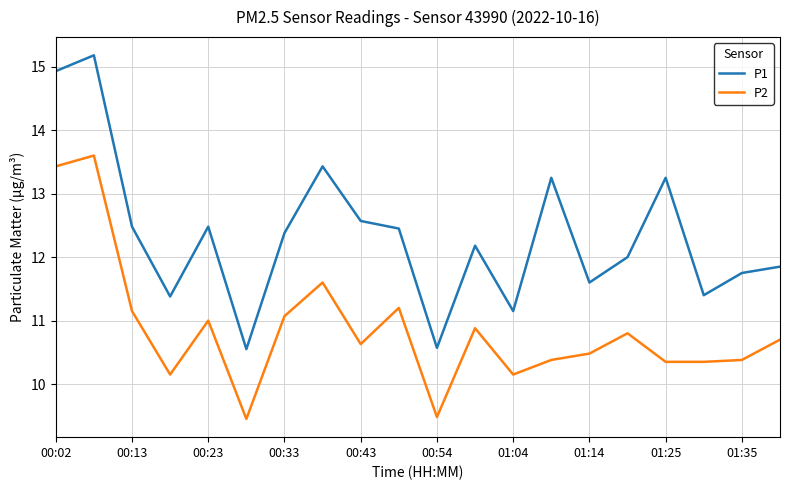

Which series has the largest range (max minus min)?

P1